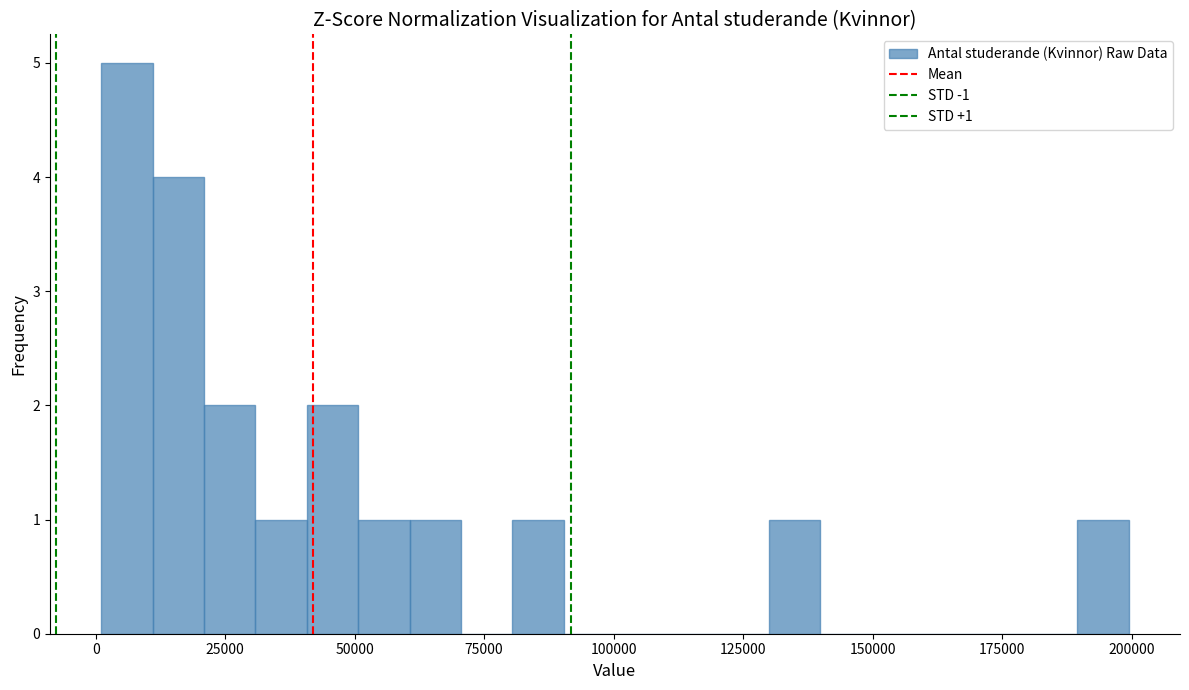

Read against the x-axis, roughly where is the centre of the tallest bar?

5000